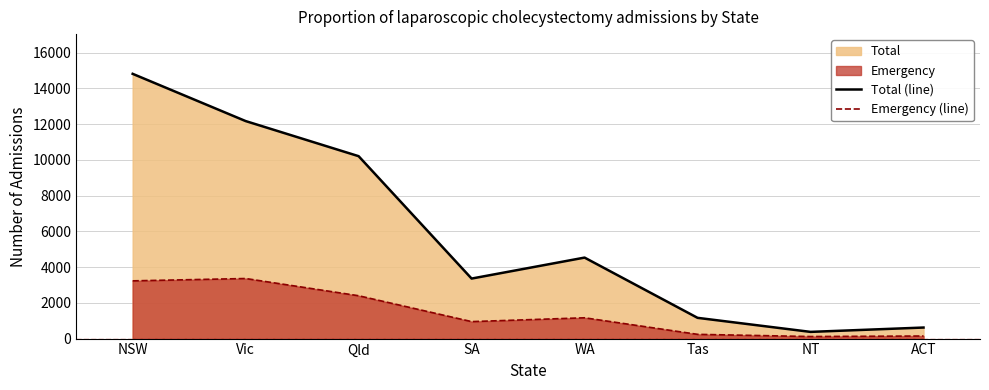

Reading left to right, extract all data points from this chart.

Total (line): 14818	12174	10209	3359	4533	1161	375	618
Emergency (line): 3231	3362	2398	950	1164	237	114	144